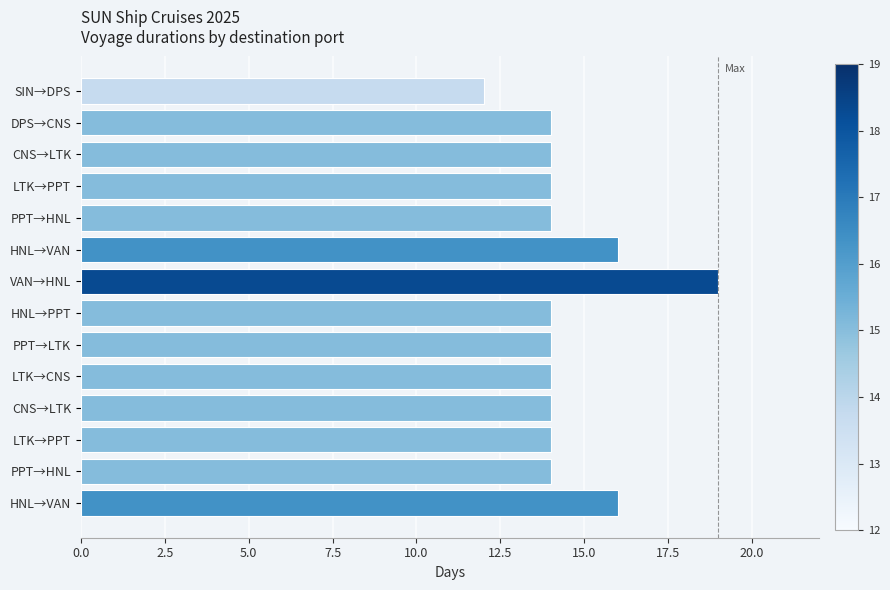

Count the values in the range 14 to 15.

10